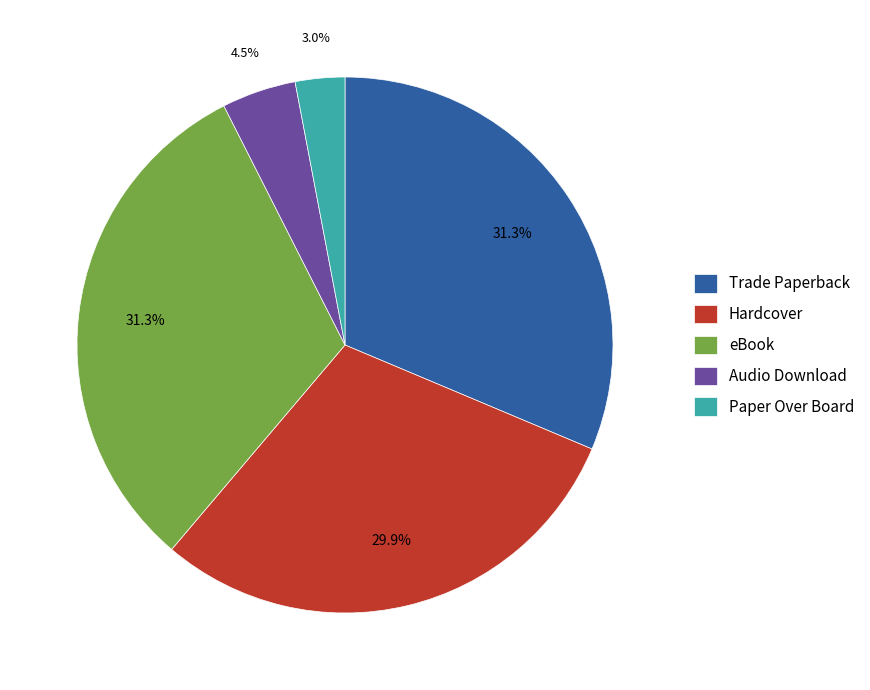

Which has a higher value, eBook or Audio Download?

eBook